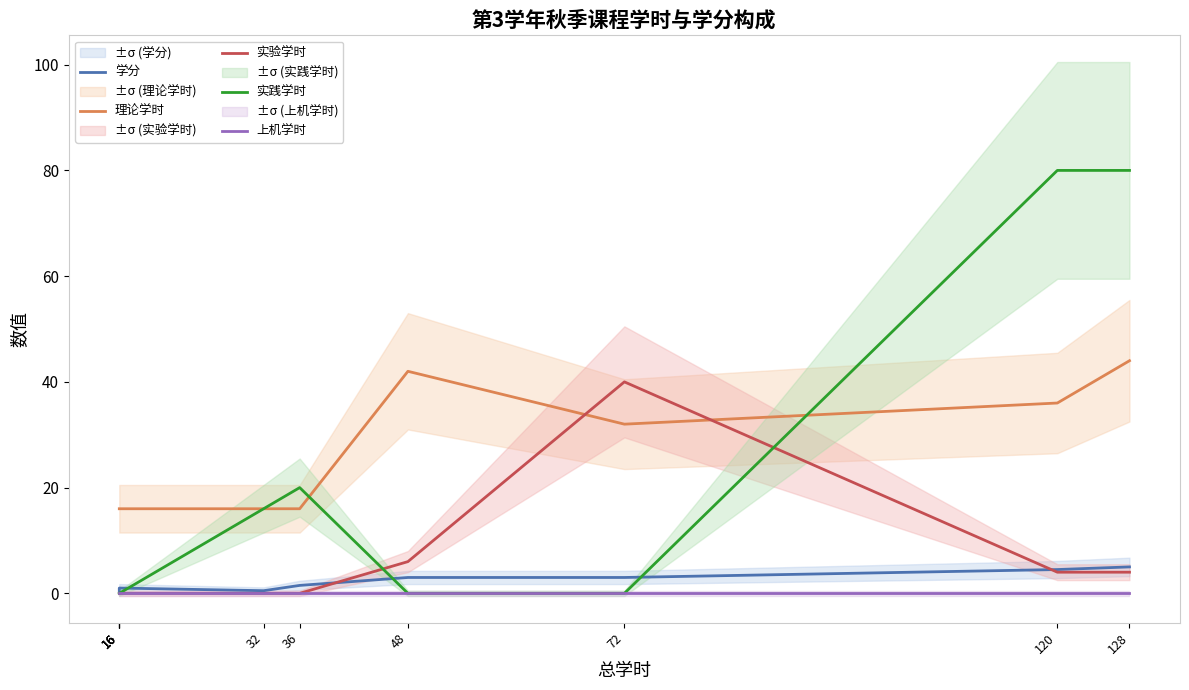

Reading right to left, transcribe all the data shown in this chart.

学分: 5.0	4.5	3.0	3.0	1.5	0.5	1.0	1.0	1.0	0.5
理论学时: 44.0	36.0	32.0	42.0	16.0	16.0	16.0	16.0	16.0	16.0
实验学时: 4.0	4.0	40.0	6.0	0.0	0.0	0.0	0.0	0.0	0.0
实践学时: 80.0	80.0	0.0	0.0	20.0	16.0	0.0	0.0	0.0	0.0
上机学时: 0.0	0.0	0.0	0.0	0.0	0.0	0.0	0.0	0.0	0.0